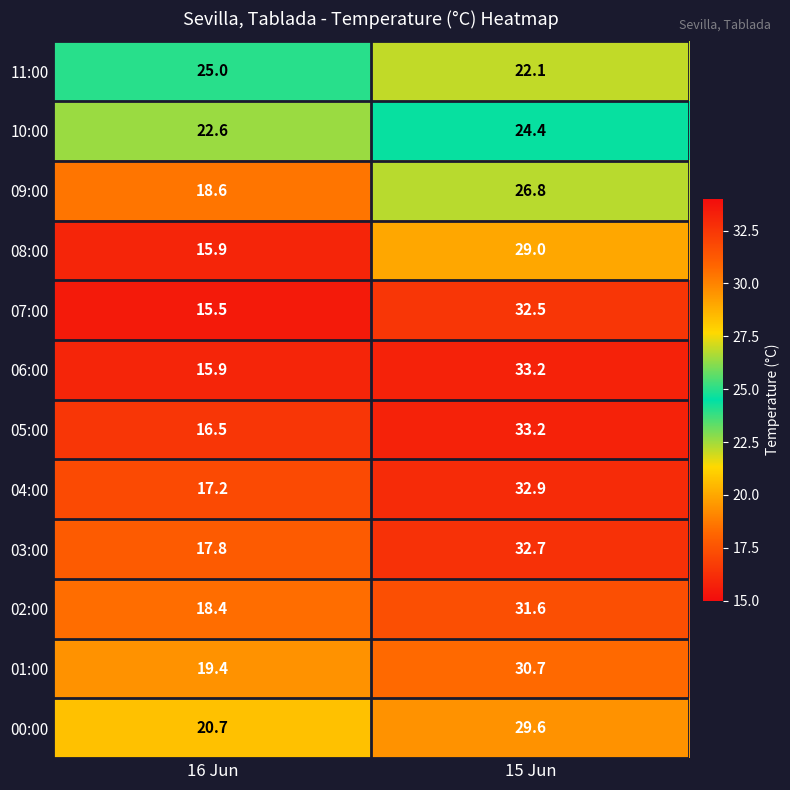

What is the maximum value shown in the chart?

33.2